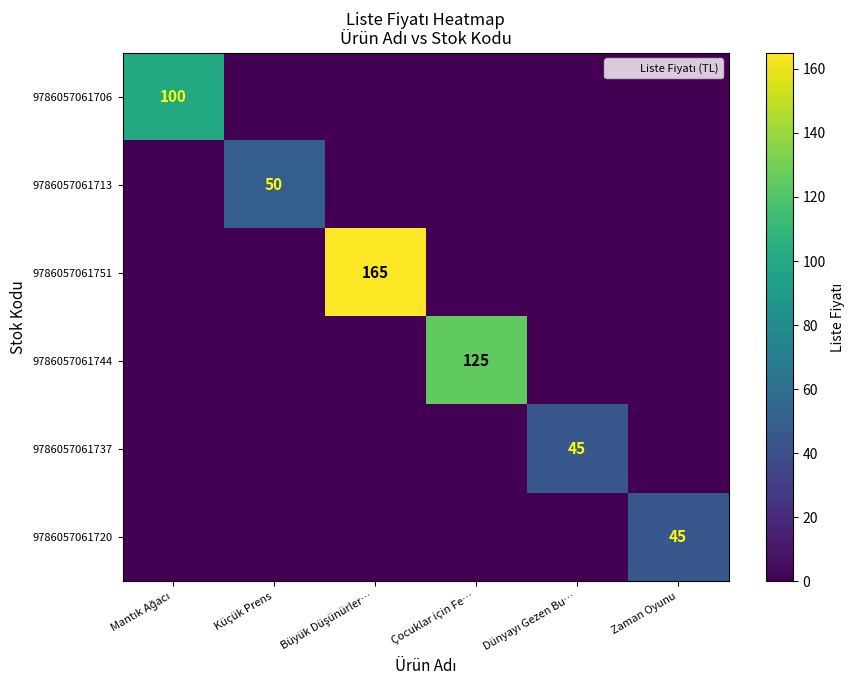

Where is 9786057061706 nearest to the value 50?

Mantık Ağacı